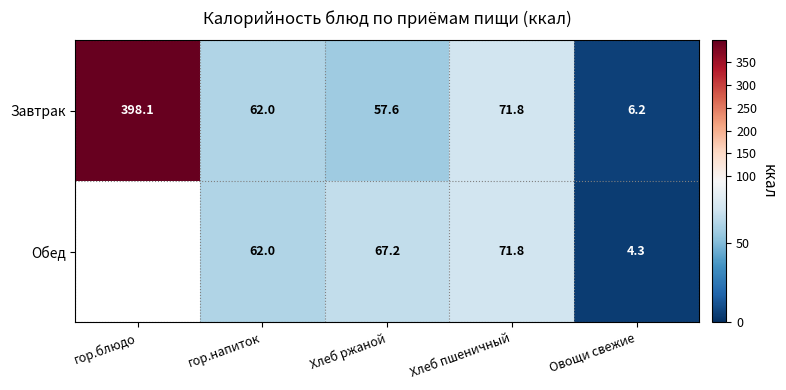

What is the total value across all series at Овощи свежие?

10.5